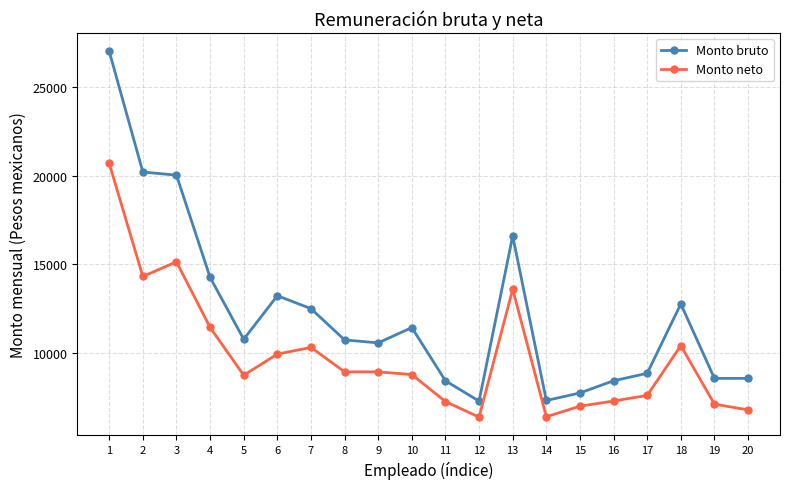

Where does the Monto neto series first go above 8940?

1